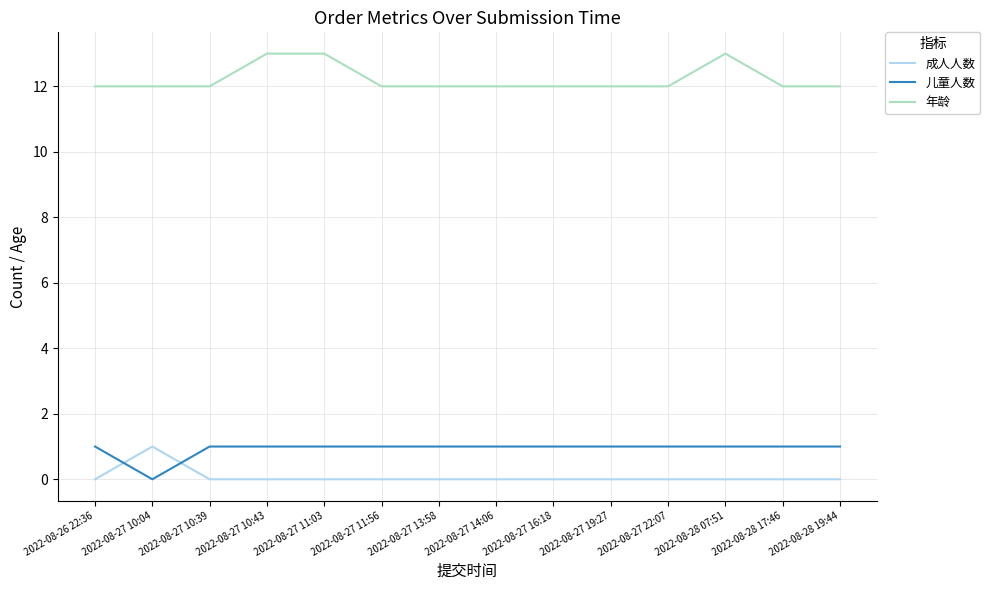

True or false: 儿童人数 has a value of 0 at 2022-08-27 13:58.

False